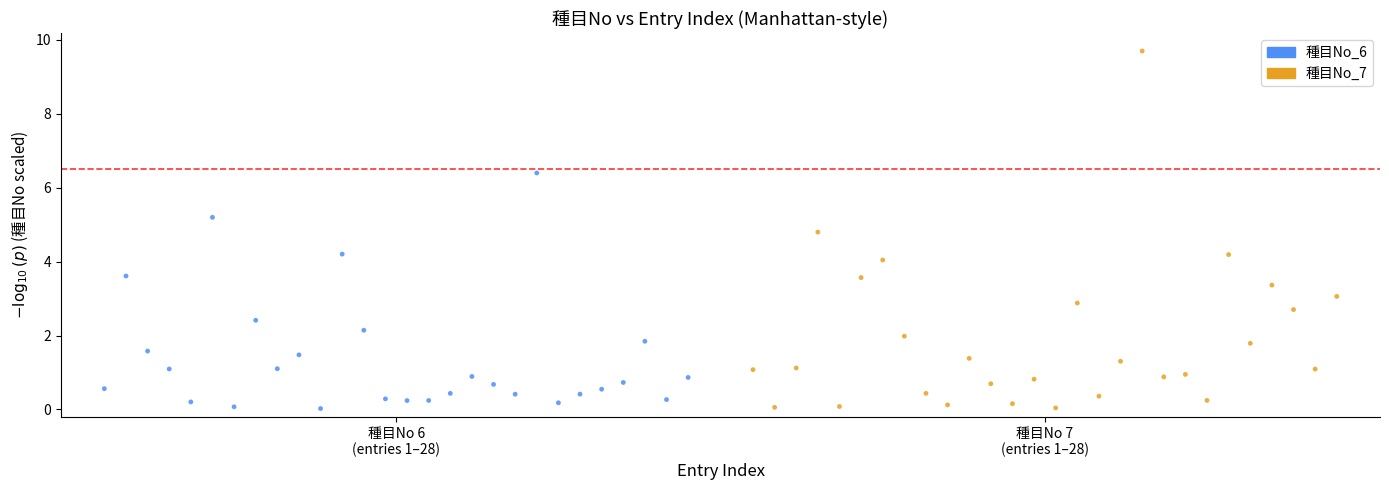

Which series has the widest spread of Y values?

種目No_7